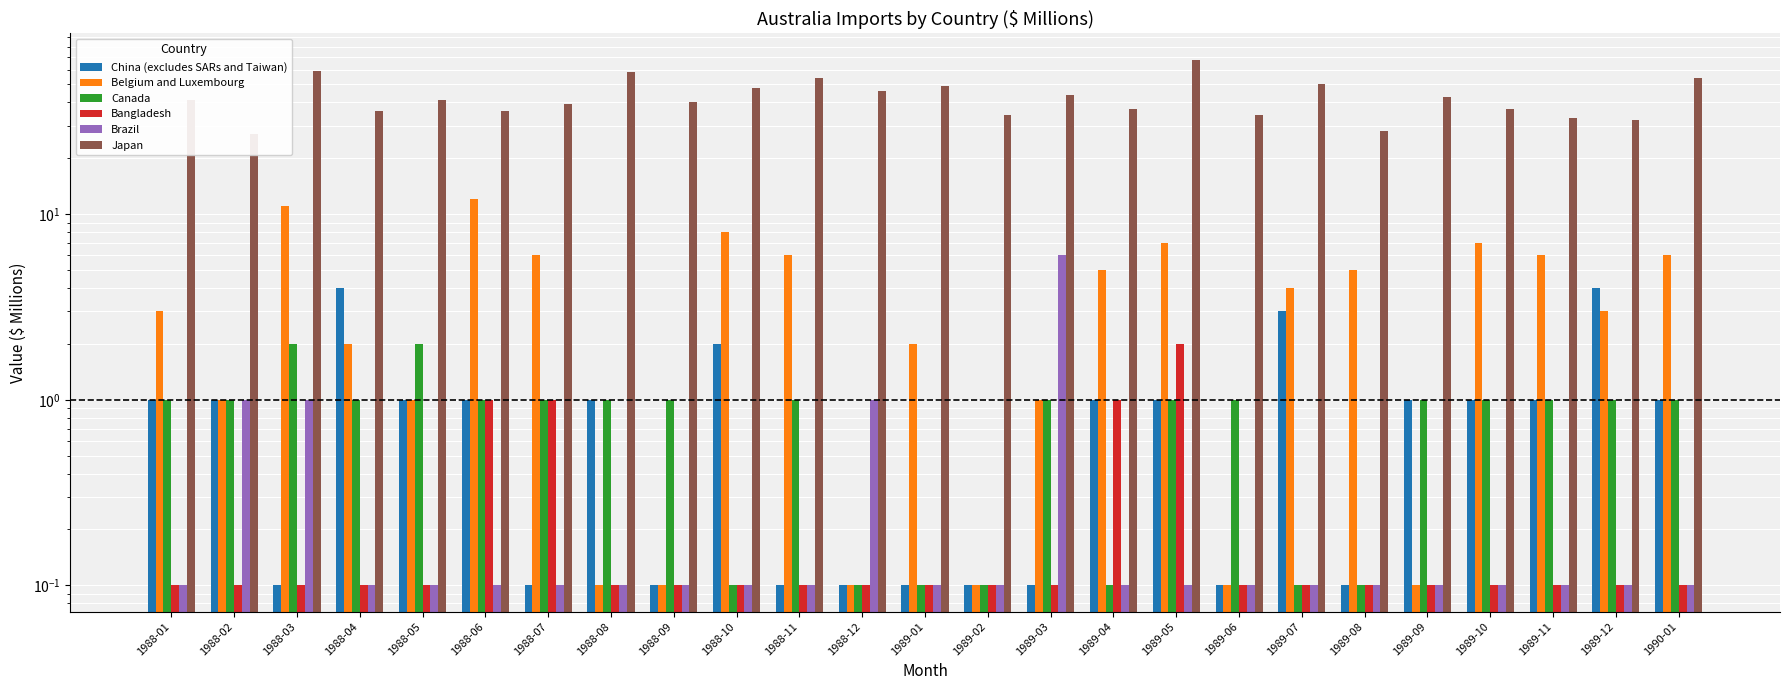

Does the chart contain any negative values?

No